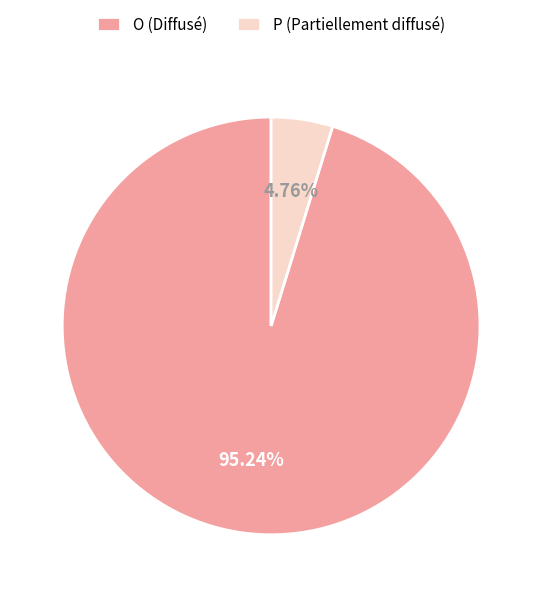

Which category accounts for the majority?

O (Diffusé)